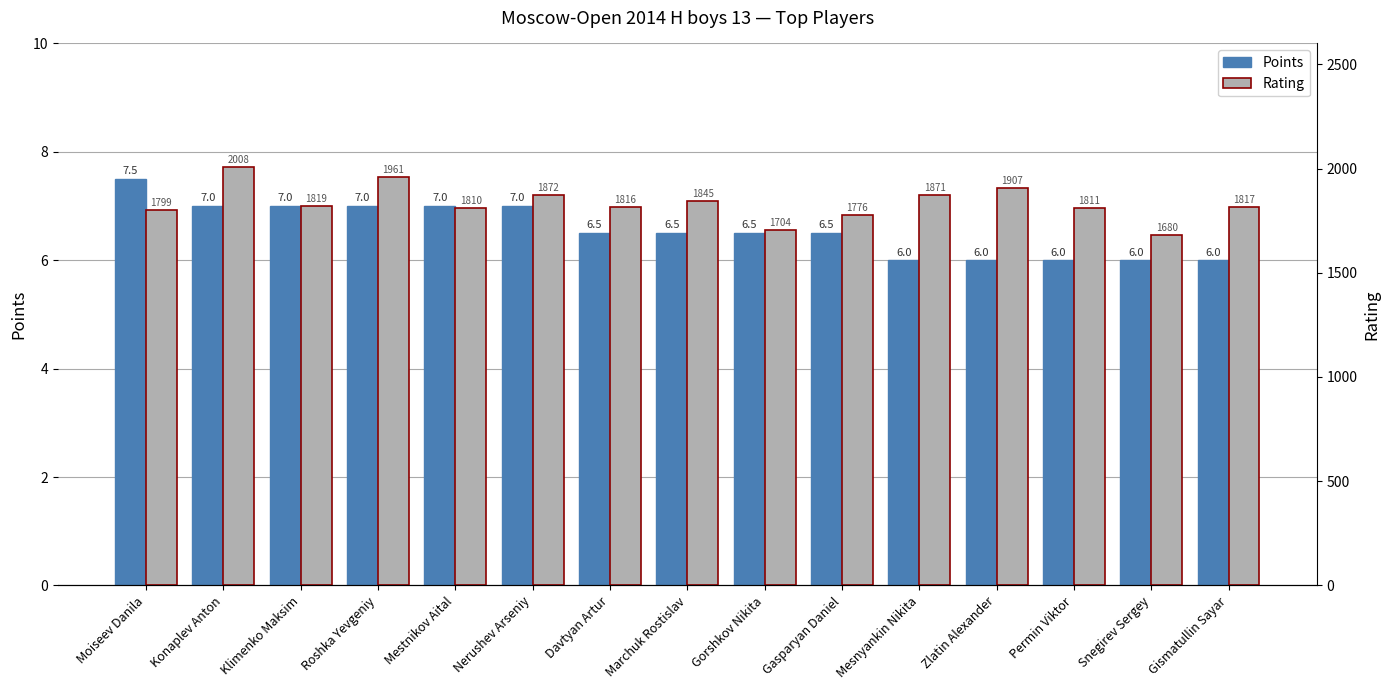

What is the value of the Rating bar at the 12th from the left?

1907.0